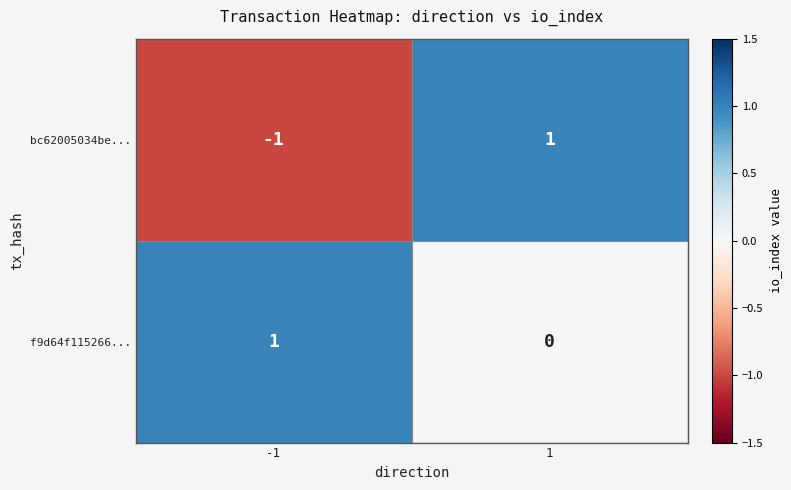

List the labels in order of f9d64f115266... value, smallest first.

1, -1